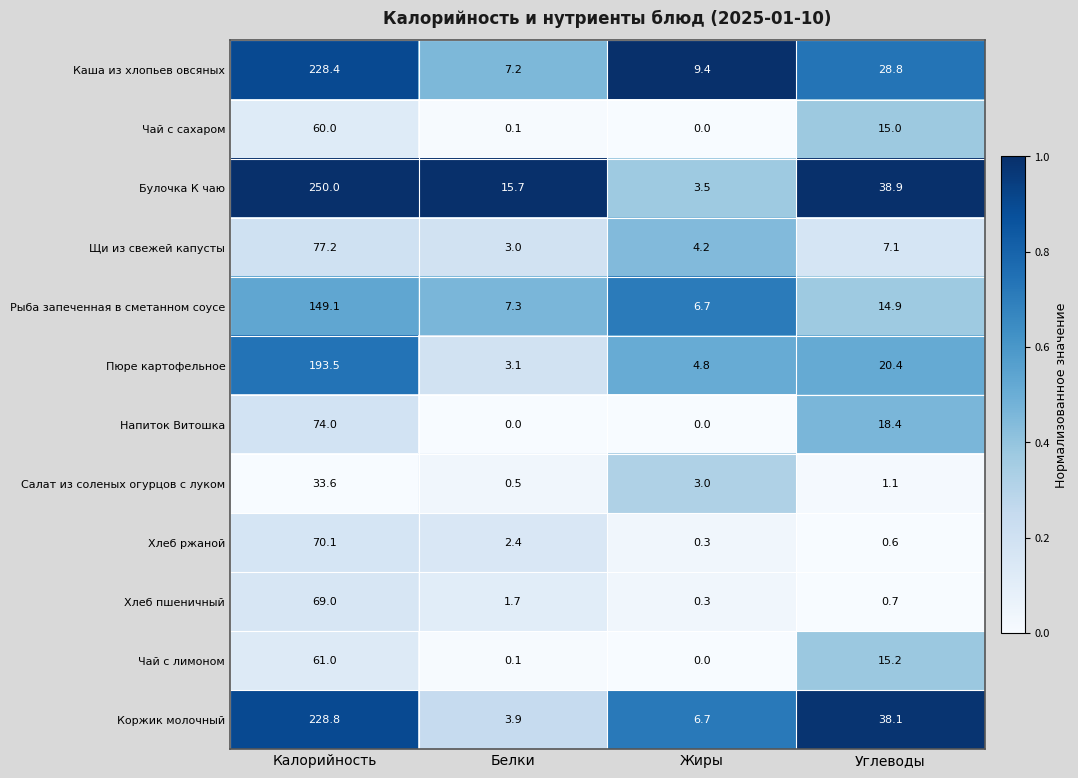

Which series changed the most between Жиры and Углеводы?

Булочка К чаю